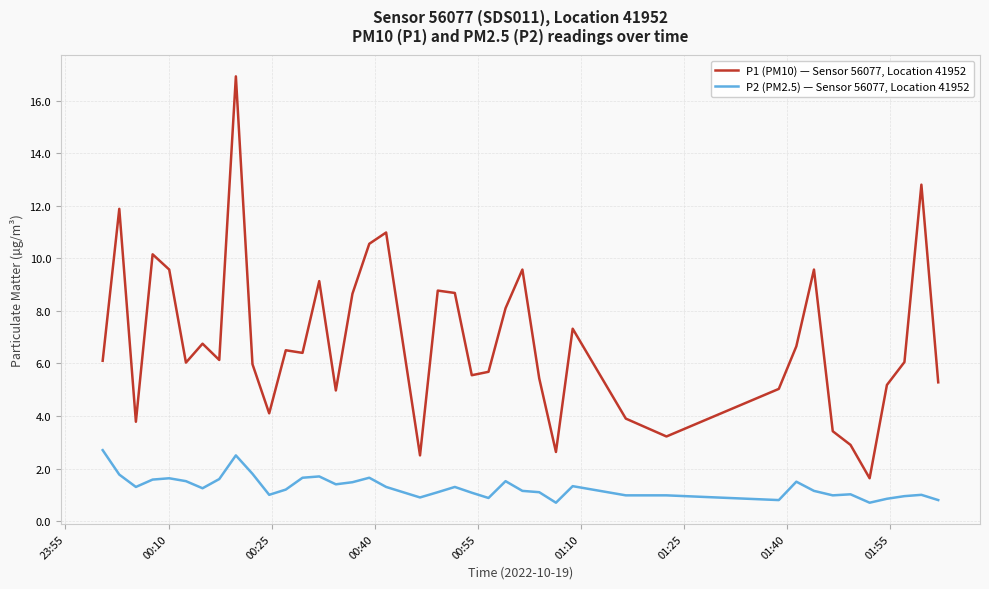

Which series has the widest spread of values?

P1 (PM10) — Sensor 56077, Location 41952